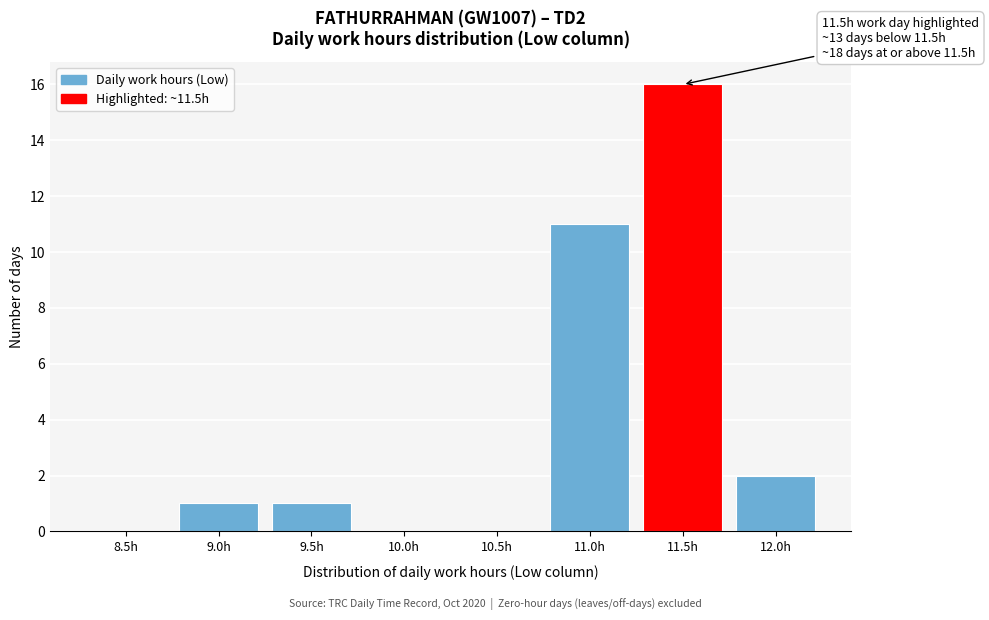

Reading left to right, list all the values displayed in this chart.

8.5h=0	9.0h=1	9.5h=1	10.0h=0	10.5h=0	11.0h=11	11.5h=16	12.0h=2